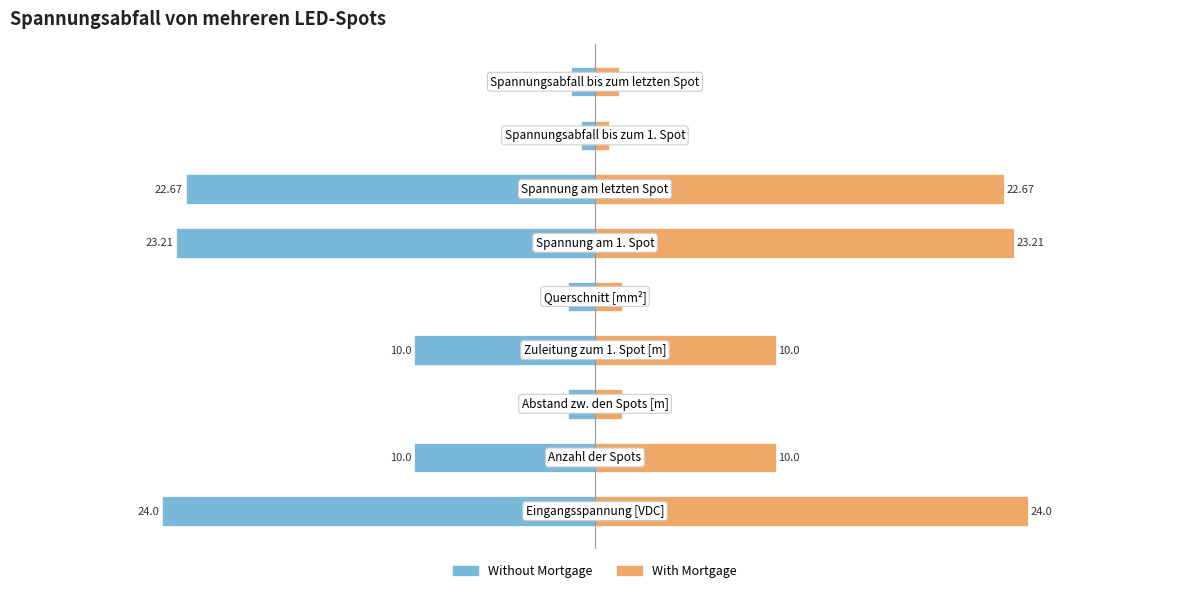

How many bars are there in each group?

2